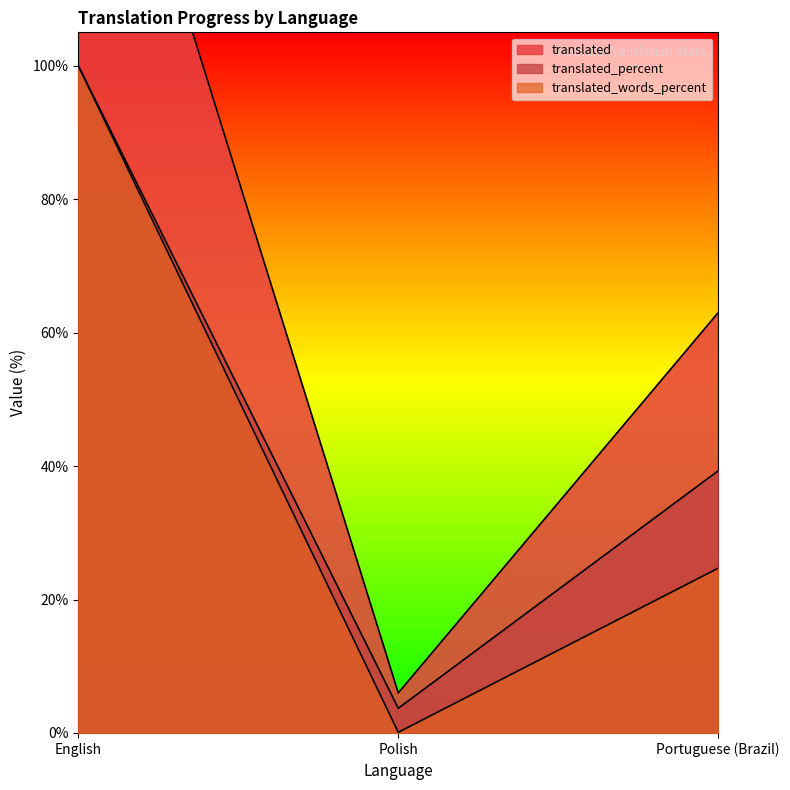

At which label does translated_words_percent reach its peak?

English